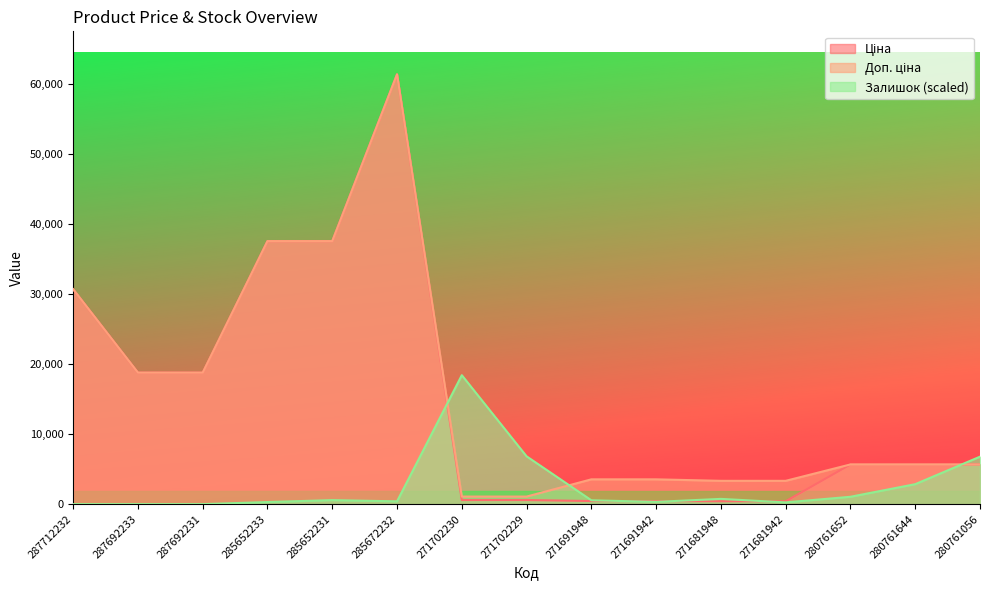

True or false: Залишок and Доп. ціна cross at least once.

True